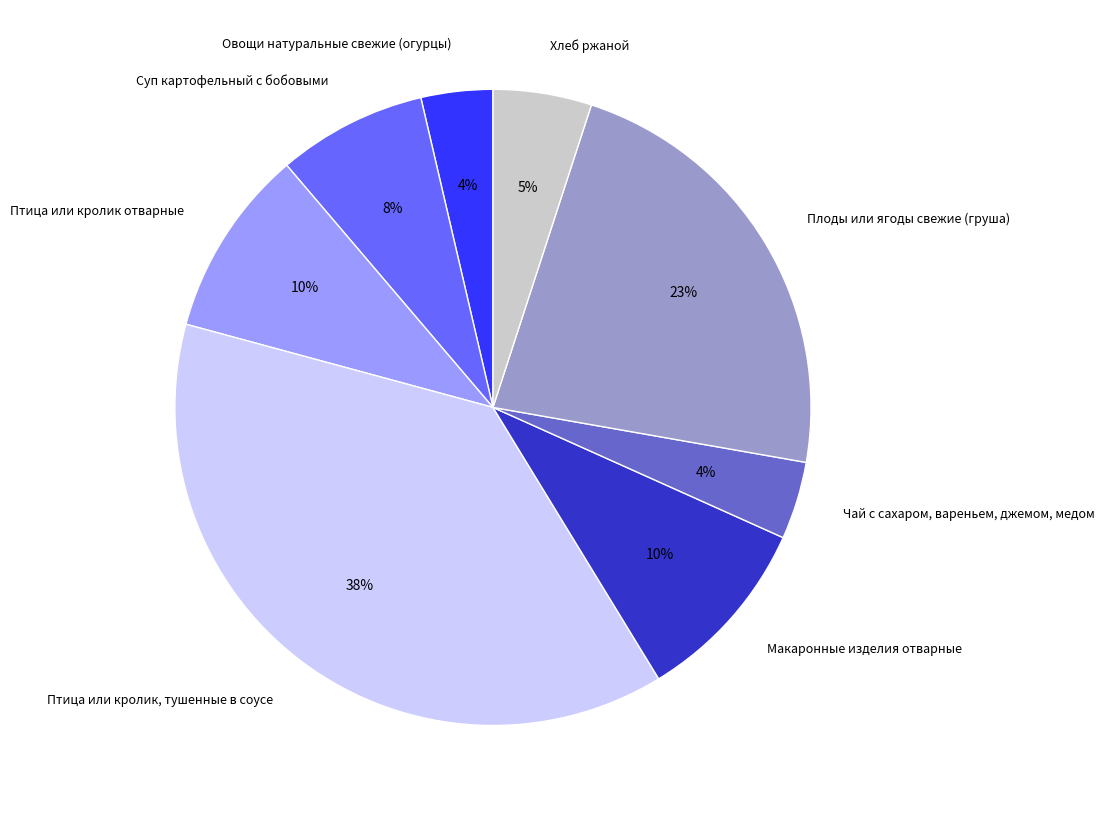

The Чай с сахаром, вареньем, джемом, медом slice represents 14% of the pie. True or false?

False